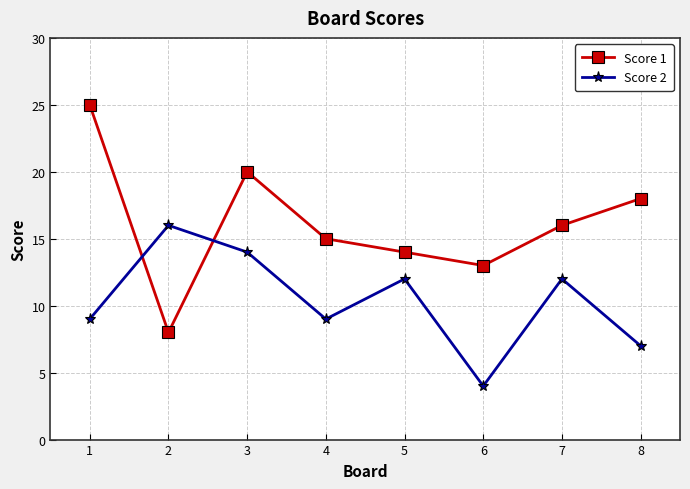

Which series has the largest total across all categories?

Score 1